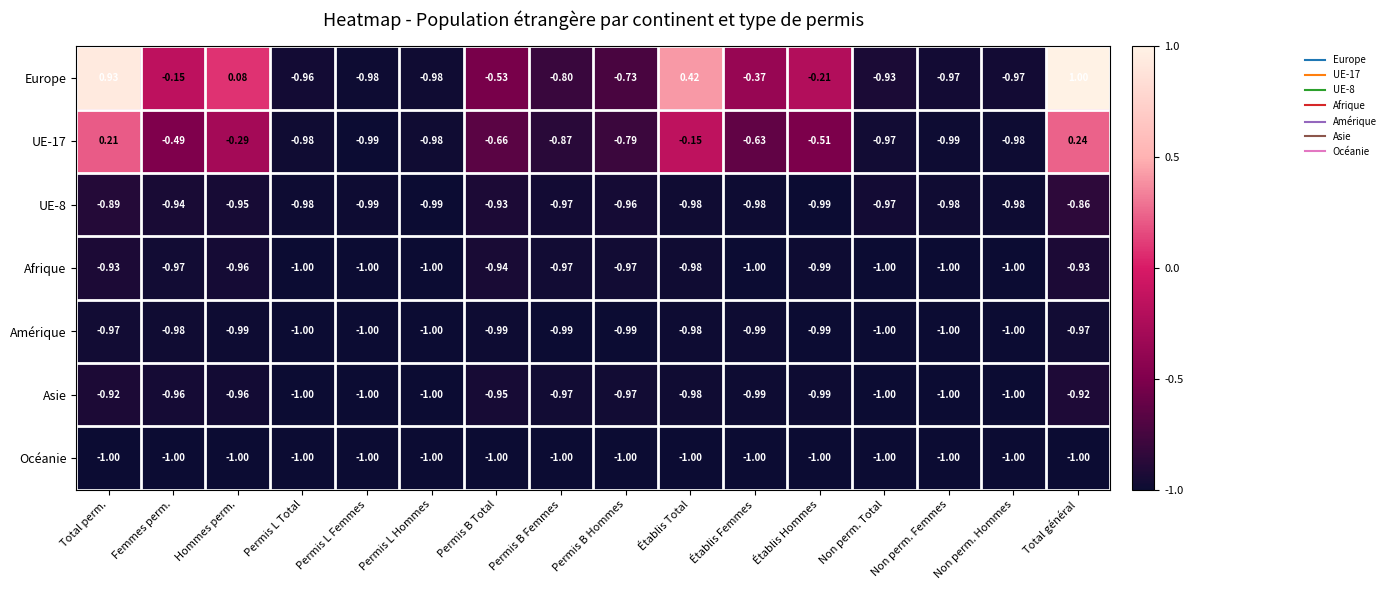

At how many categories does at least one series exceed 0?

4